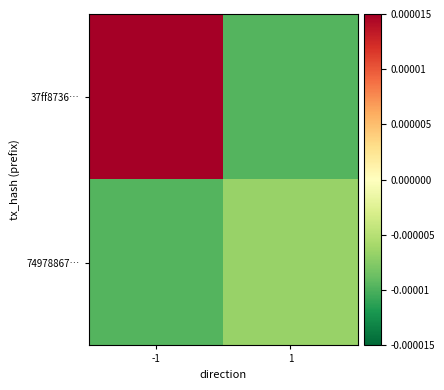

Which series has the widest spread of values?

37ff8736…